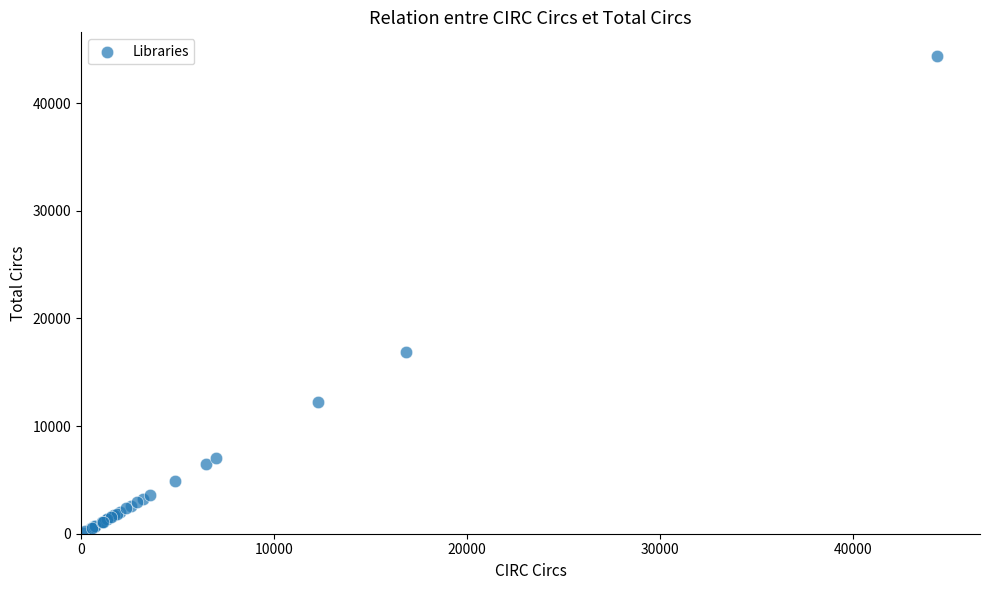

What Y value in the scatter plot is closest to 22237?

16861